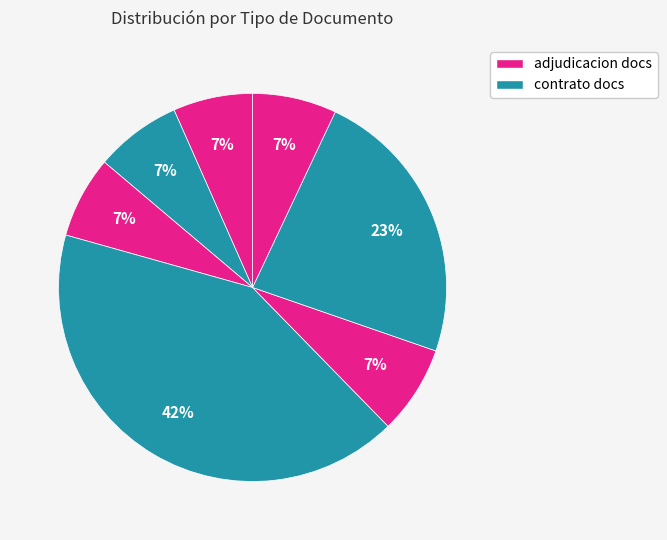

How many segments does this pie chart have?

7